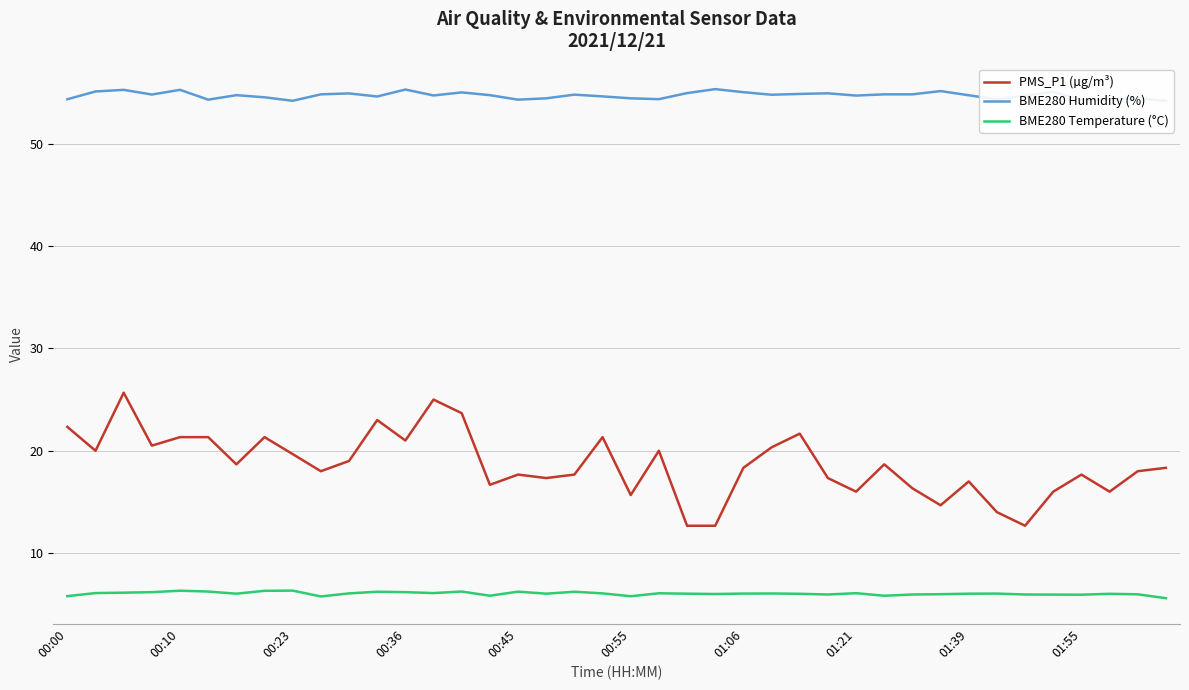

List the series in order of their peak value, highest first.

BME280 Humidity (%), PMS_P1 (µg/m³), BME280 Temperature (°C)